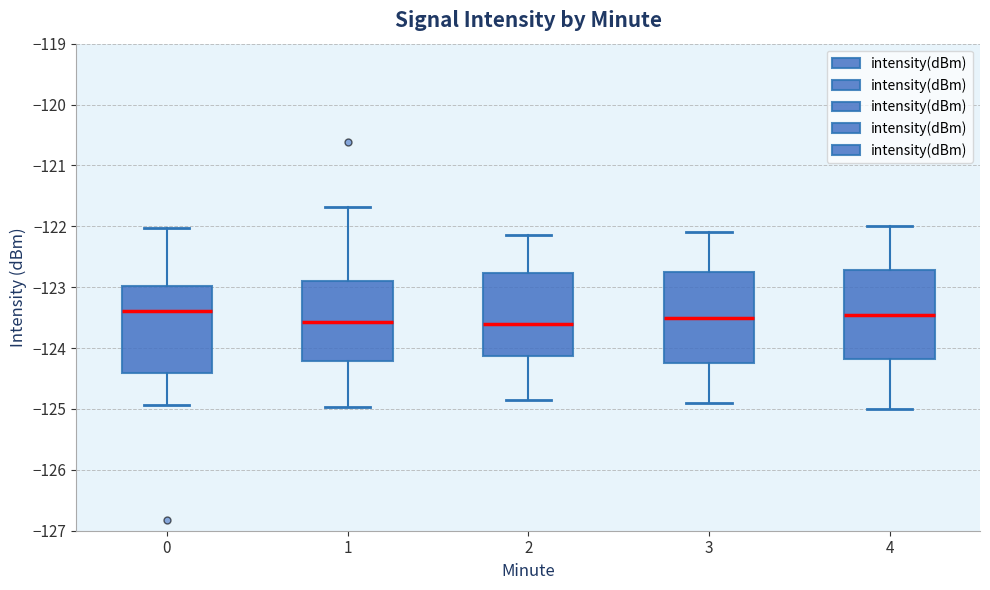

Reading left to right, transcribe this box plot: for each box, give where its median line is, the range the box spans, and where its two whiskers end, as read against the y-axis. The values are not printed on the chart, so give them approximately, as read against the axis.

0: median -123.4, box -124.4 to -123.0, whiskers -124.9 to -122.0
1: median -123.6, box -124.2 to -122.9, whiskers -125.0 to -121.7
2: median -123.6, box -124.1 to -122.8, whiskers -124.8 to -122.1
3: median -123.5, box -124.2 to -122.7, whiskers -124.9 to -122.1
4: median -123.4, box -124.2 to -122.7, whiskers -125.0 to -122.0